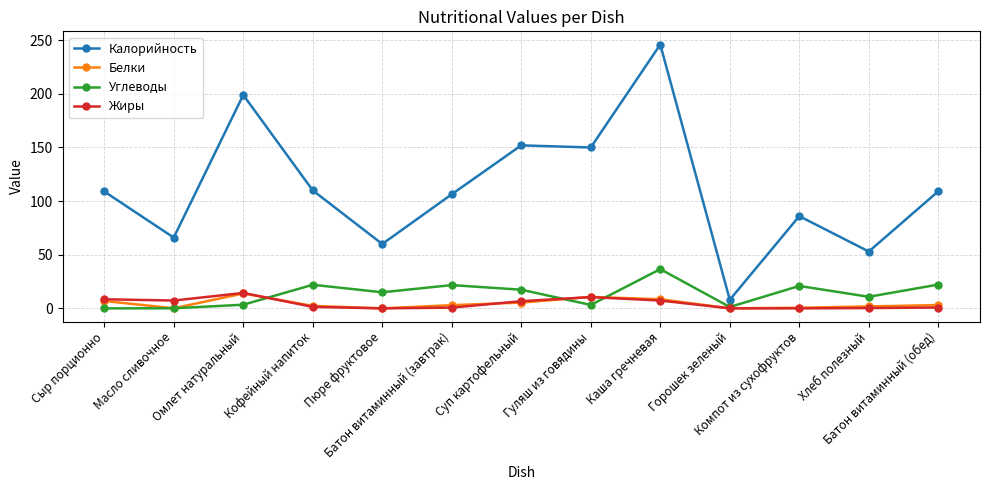

True or false: Калорийность and Углеводы cross at least once.

False